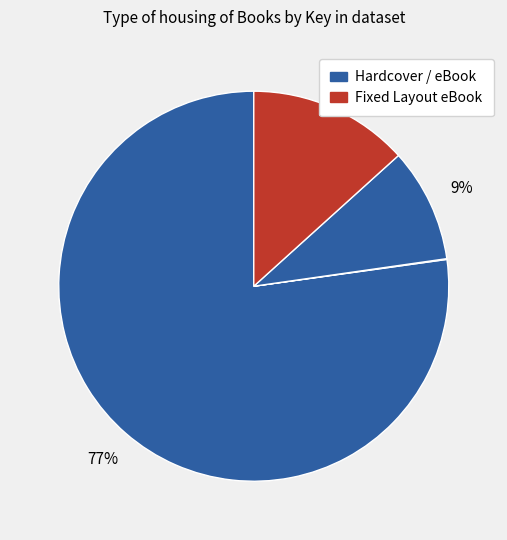

To the nearest percent, what is the average slice percentage?

25%